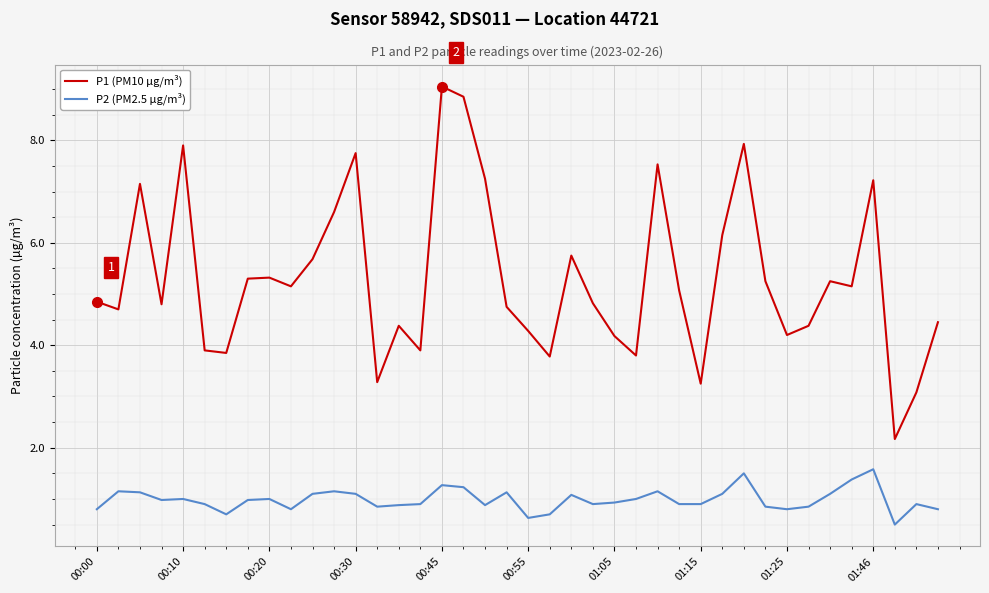

What is the lowest value of the P2 (PM2.5 µg/m³) series?

0.5